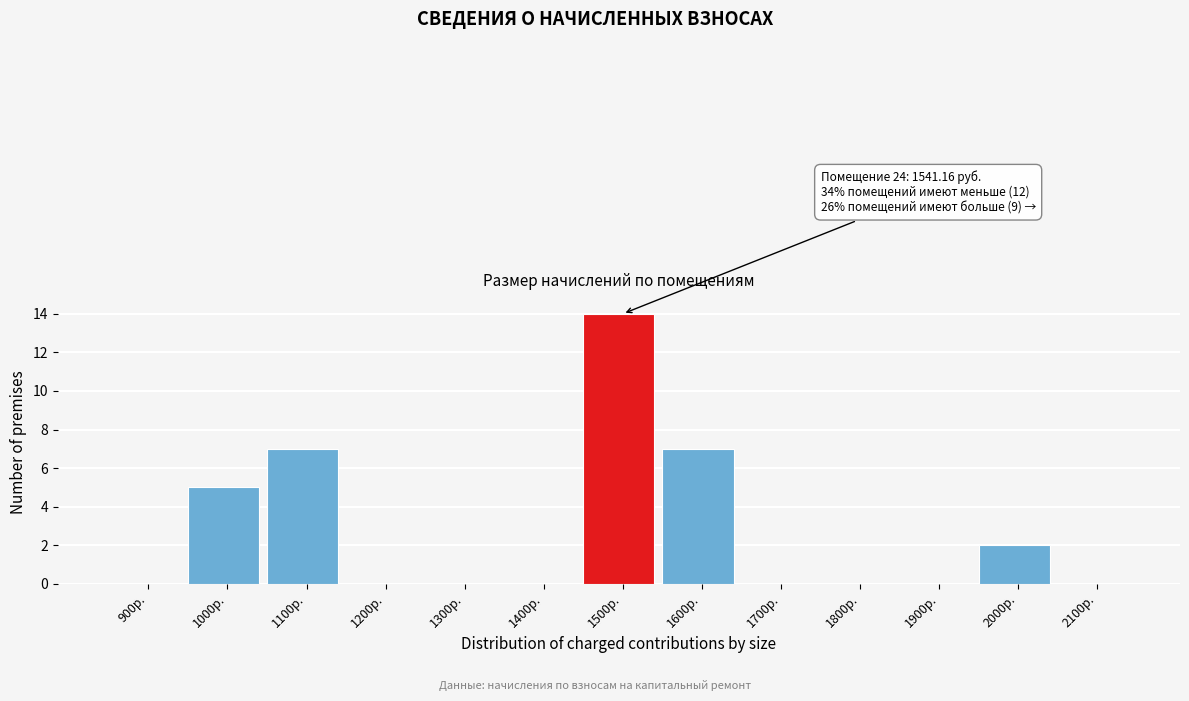

Reading left to right, extract all data points from this chart.

900р.=0	1000р.=5	1100р.=7	1200р.=0	1300р.=0	1400р.=0	1500р.=14	1600р.=7	1700р.=0	1800р.=0	1900р.=0	2000р.=2	2100р.=0